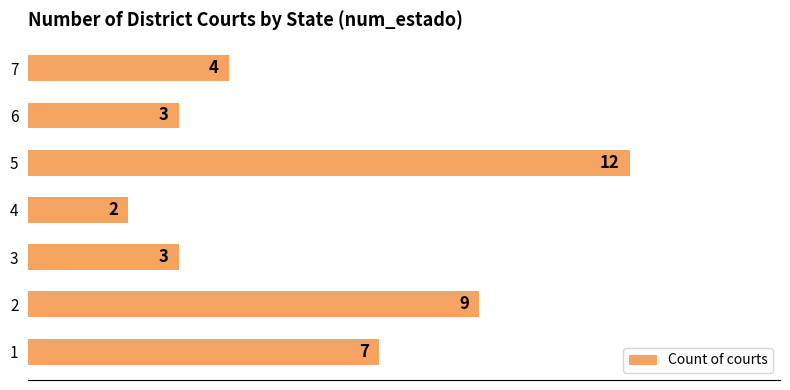

How many categories are shown in the chart?

7